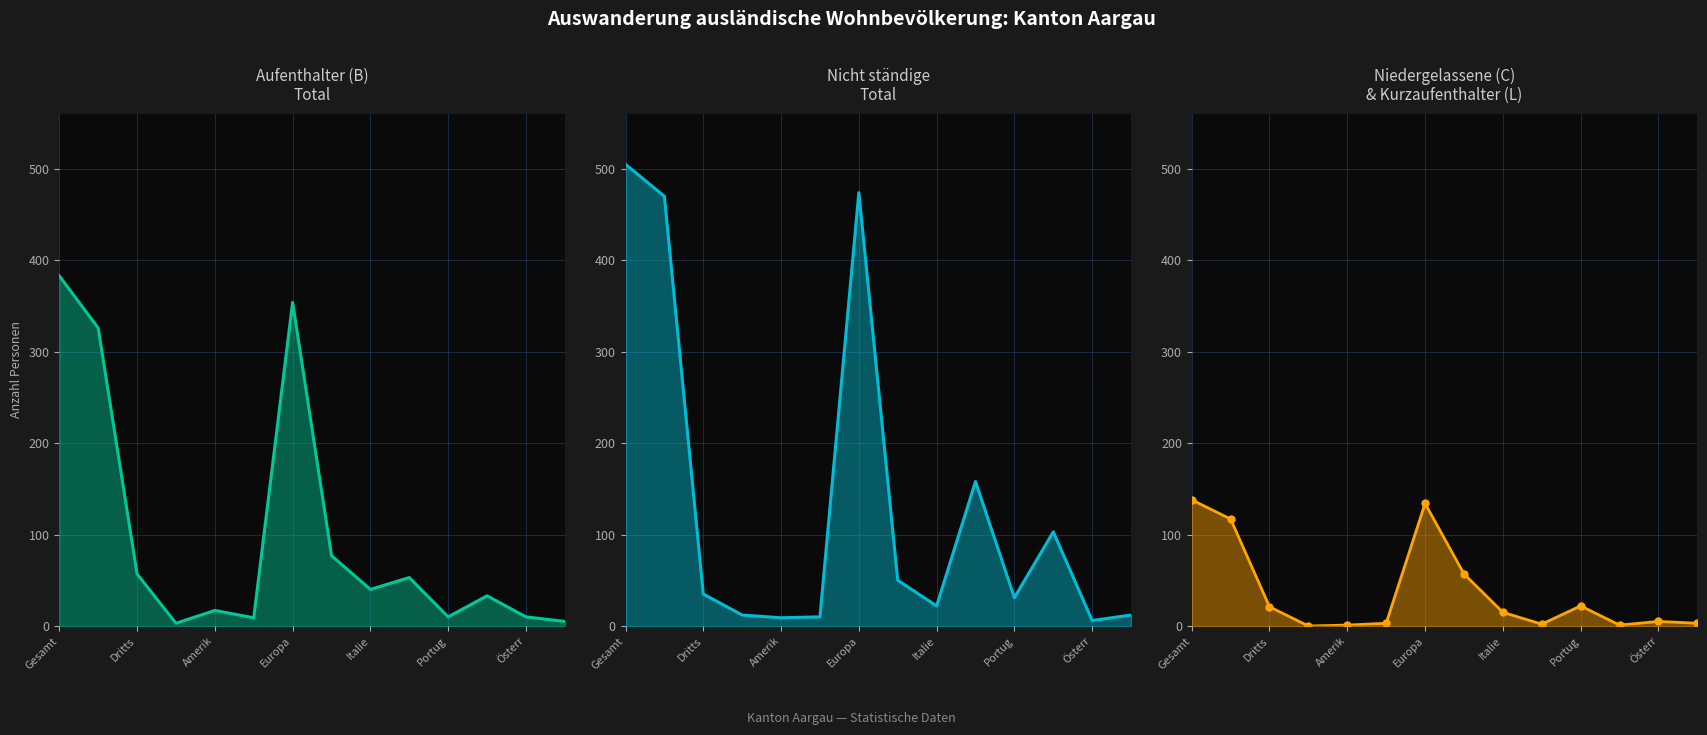

Which has a higher value, 13 or Italie?

Italie